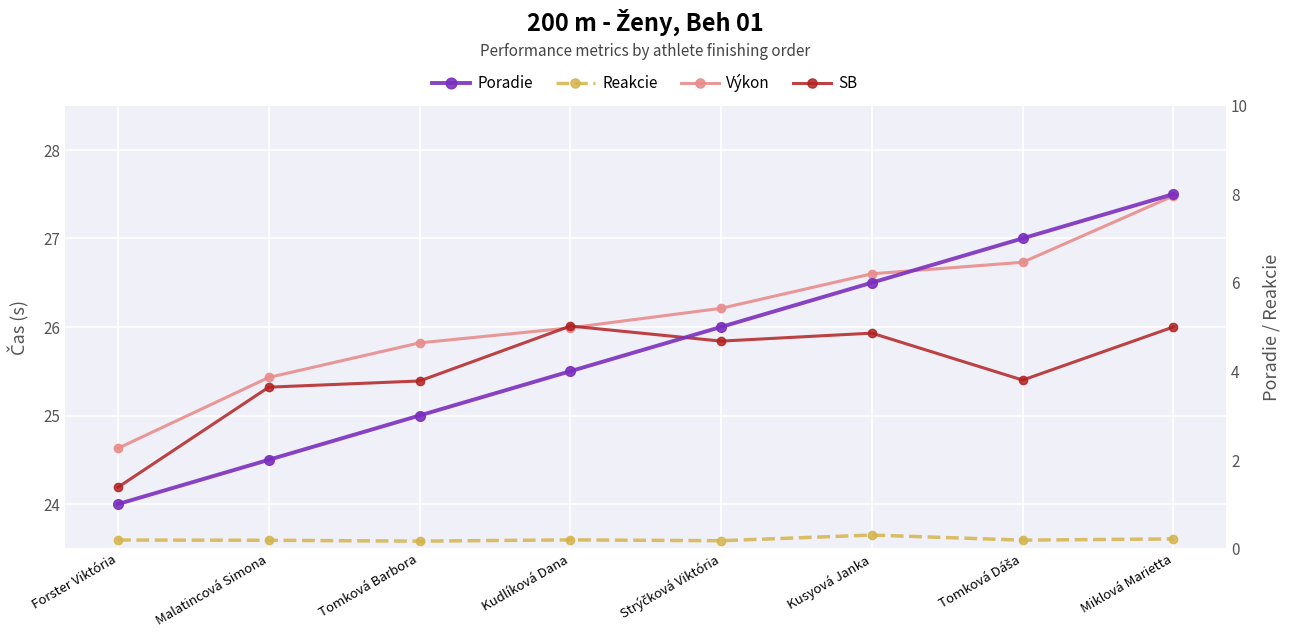

How many interior local valleys does the Reakcie series have?

3